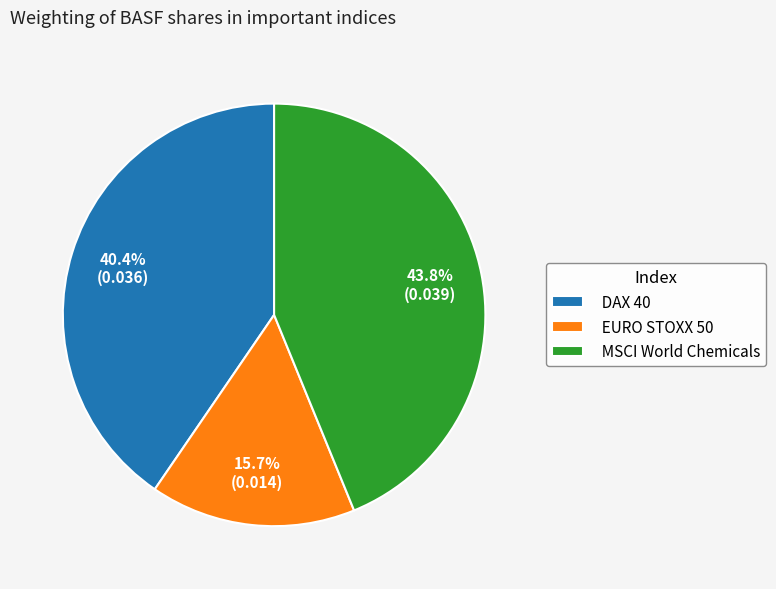

True or false: MSCI World Chemicals accounts for 44% of the total.

True